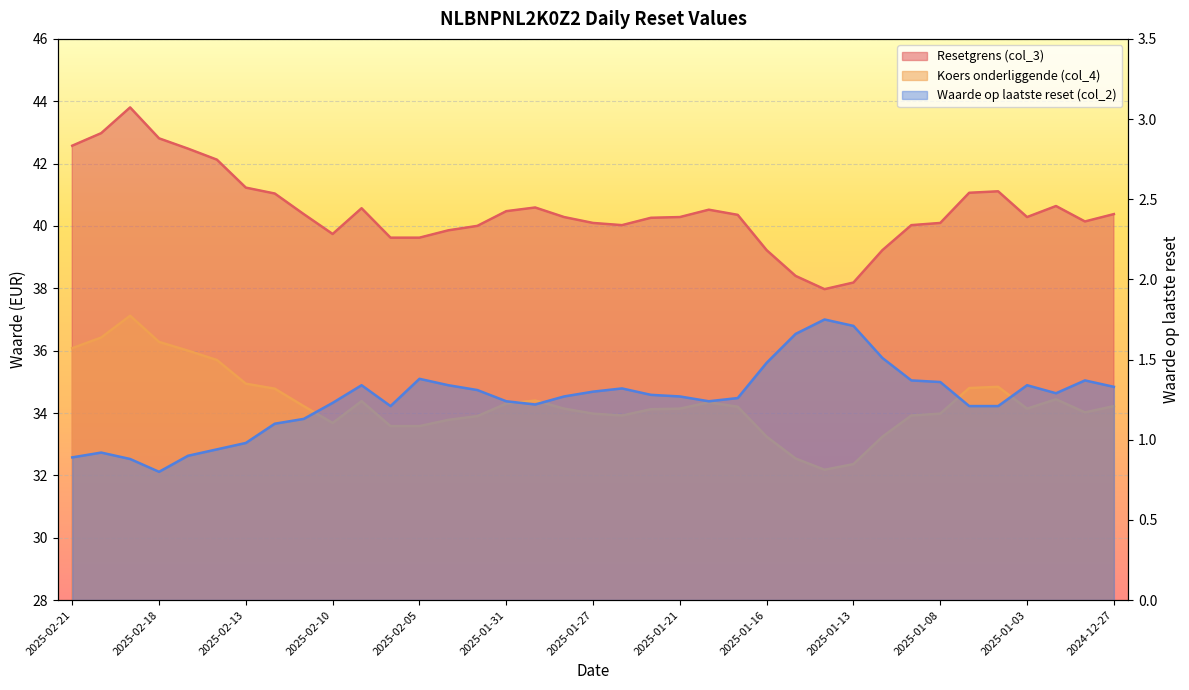

What is the total value across all series at 2025-01-09?

75.3